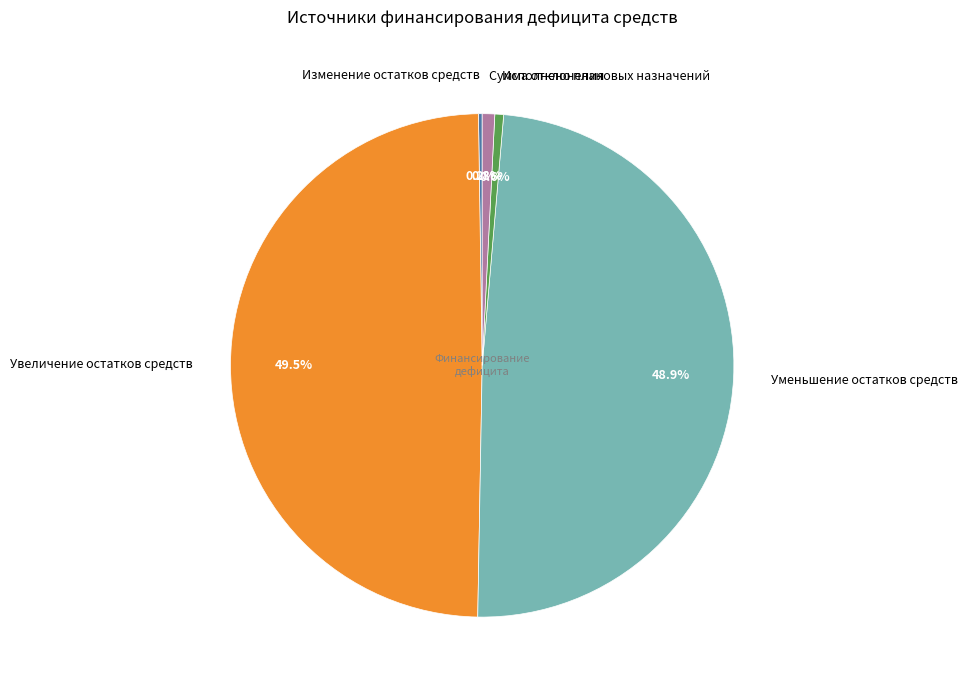

Which category has the biggest portion of the pie?

Увеличение остатков средств